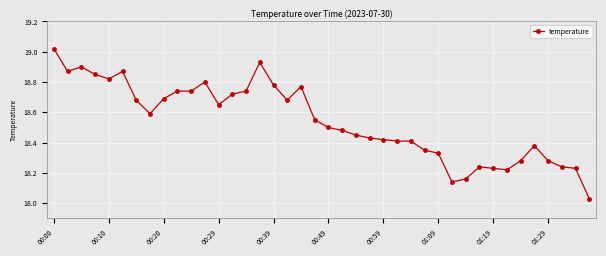

What is the difference between the maximum and second lowest values?

0.9